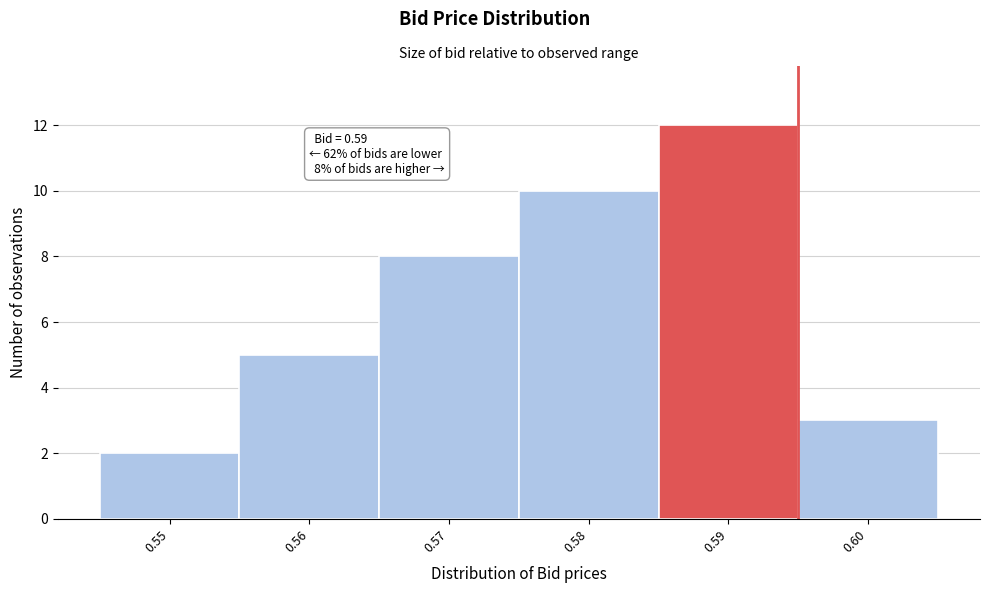

Which range on the x-axis has the tallest bar?

0.585 to 0.595